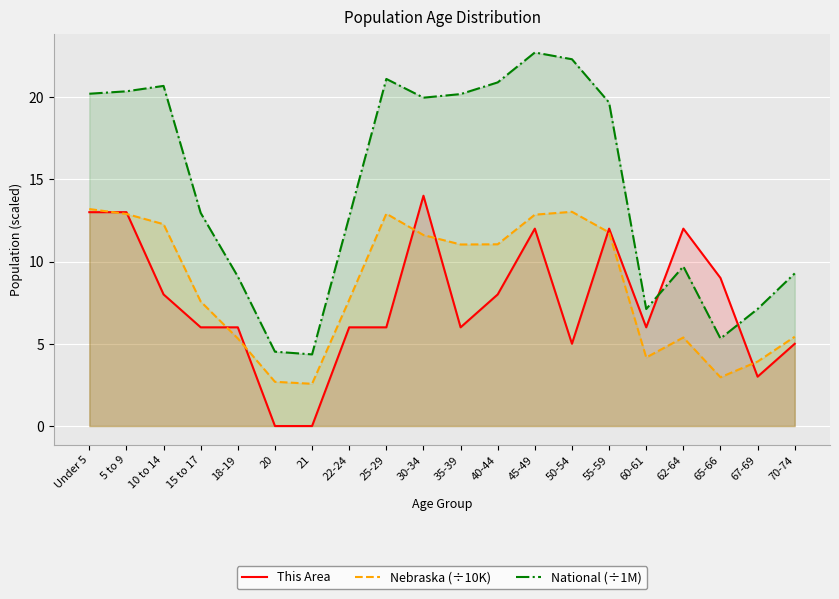

What is the difference between the Nebraska (÷10K) values at 20 and 50-54?

10.3